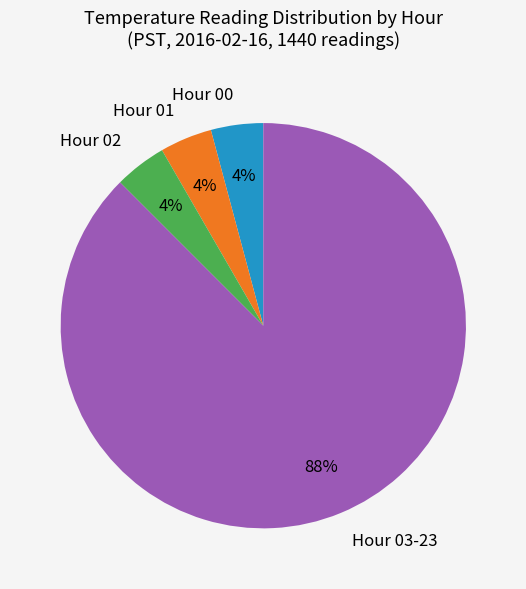

To the nearest percent, what is the average slice percentage?

25%